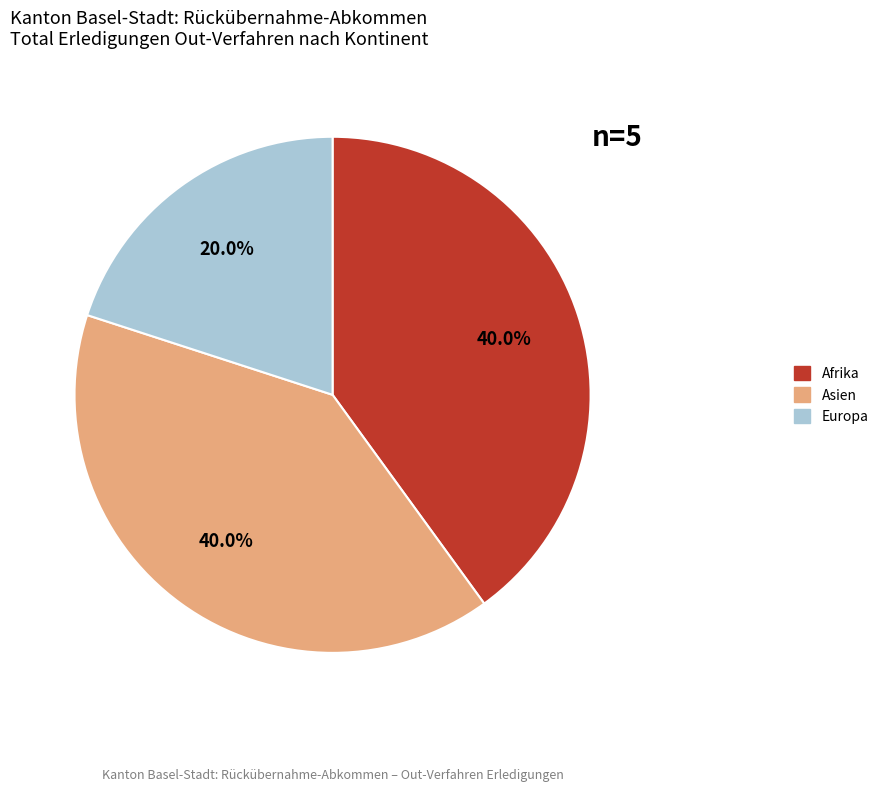

Does any single category account for the majority?

No